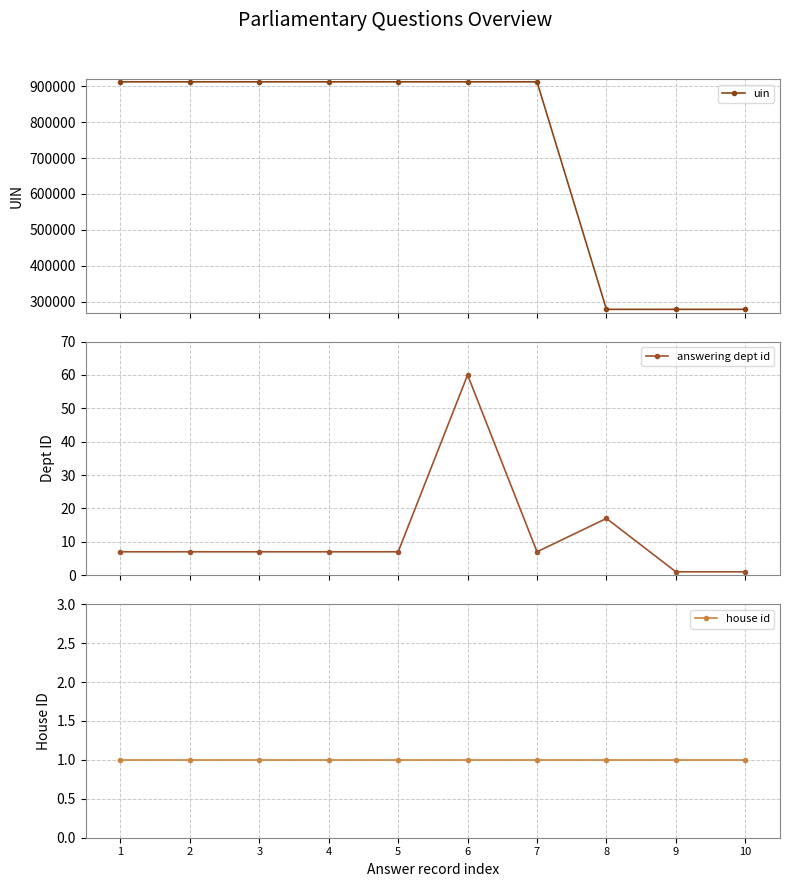

Is the value of uin at 9 greater than the value of house id at 10?

Yes